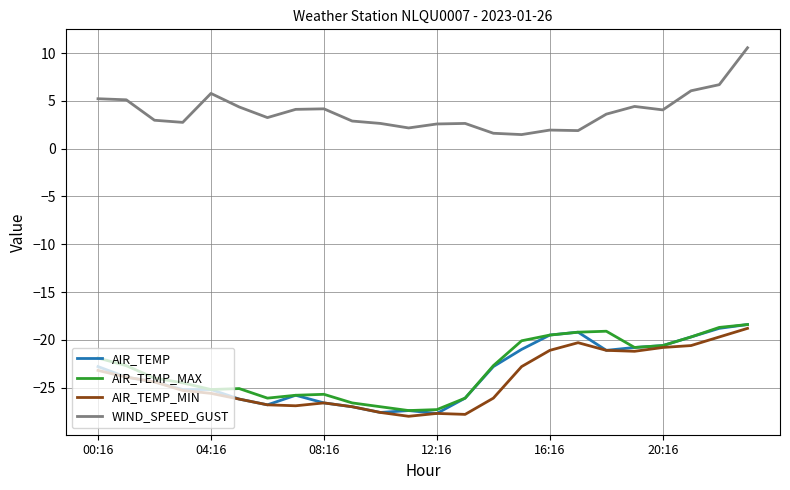

Count the number of categories in the chart.

24